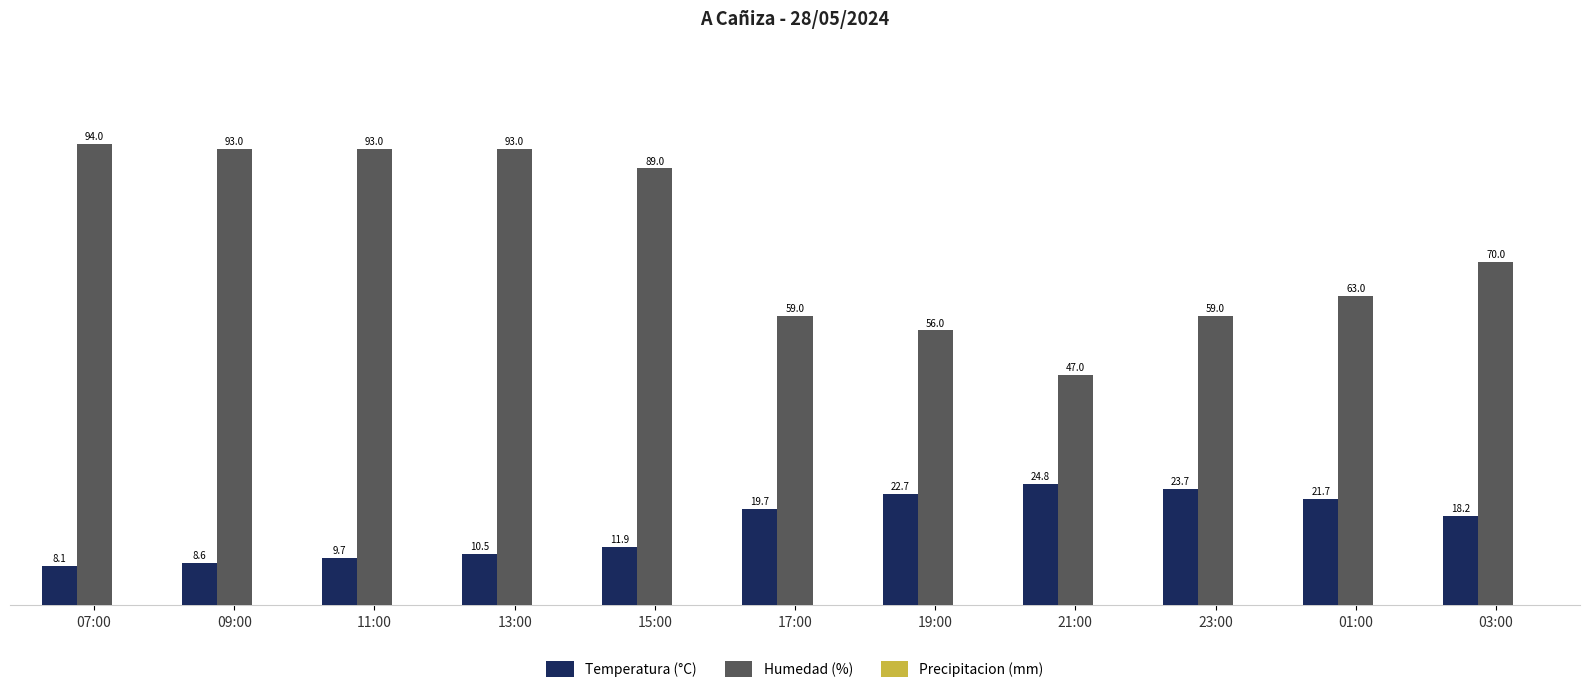

How many values in the Temperatura (°C) series exceed 18?

6